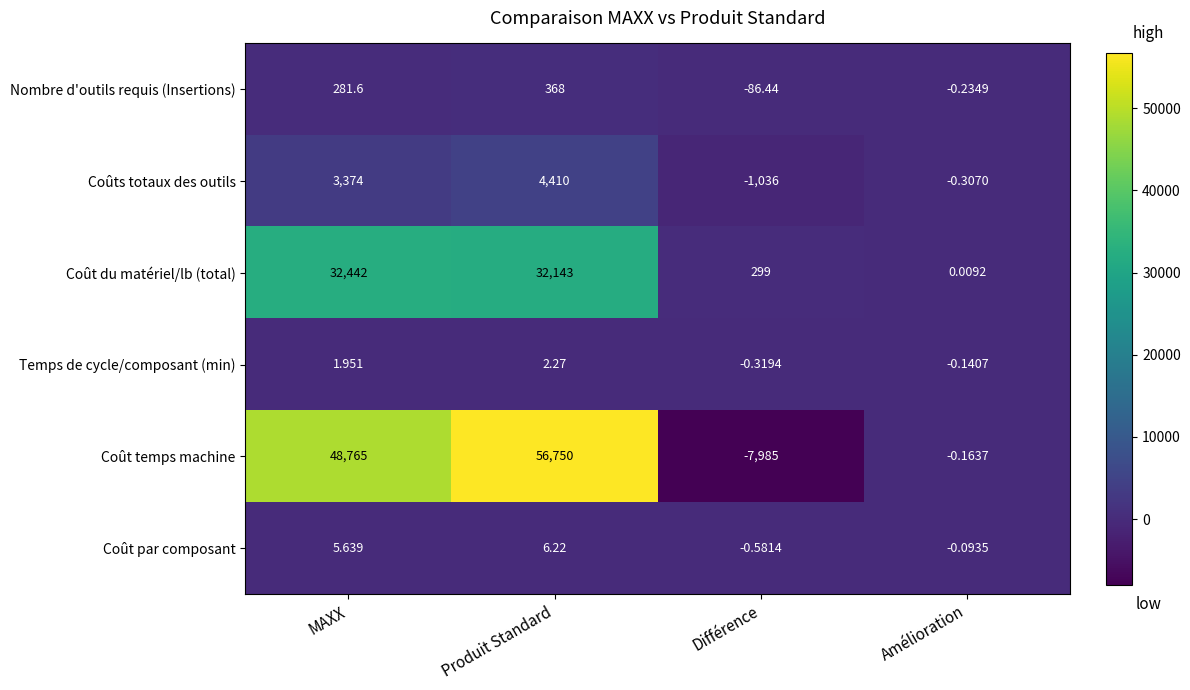

Rank the series by their maximum value, from highest to lowest.

Coût temps machine, Coût du matériel/lb (total), Coûts totaux des outils, Nombre d'outils requis (Insertions), Coût par composant, Temps de cycle/composant (min)